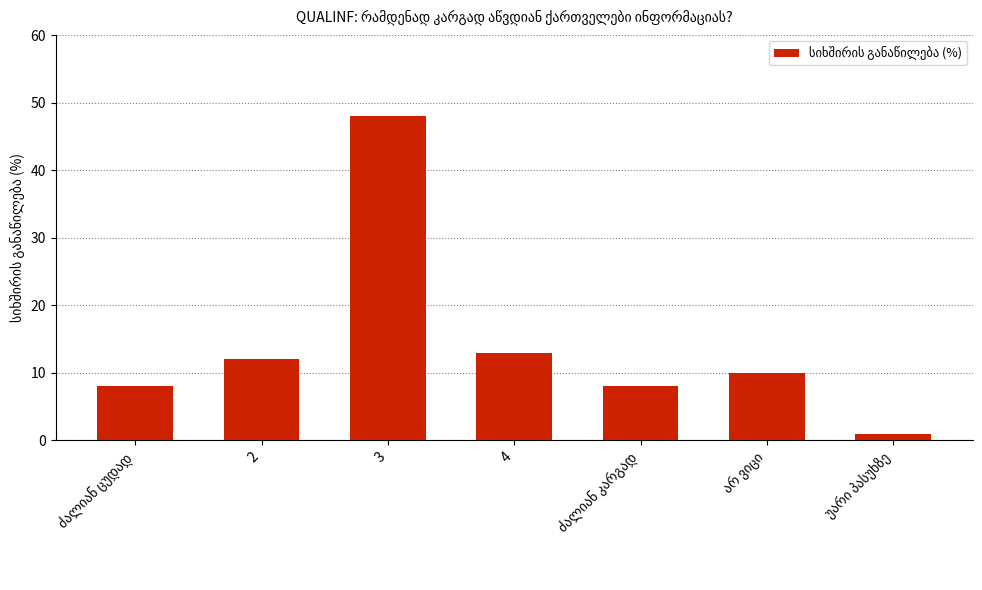

What is the greatest value displayed?

48